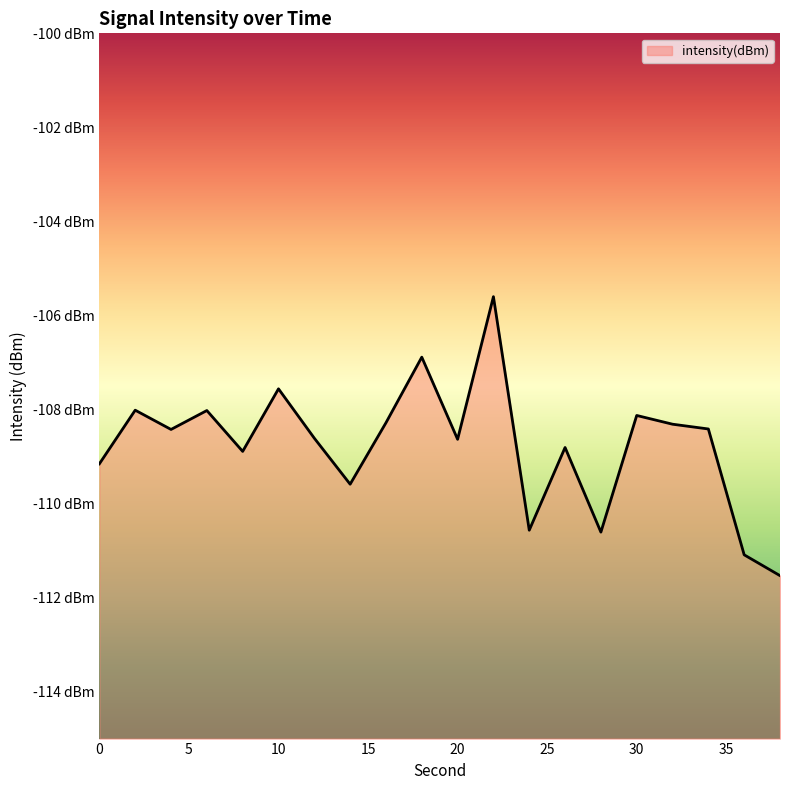

List the labels in order of value, largest first.

22, 18, 10, 2, 6, 30, 16, 32, 34, 4, 12, 20, 26, 8, 0, 14, 24, 28, 36, 38